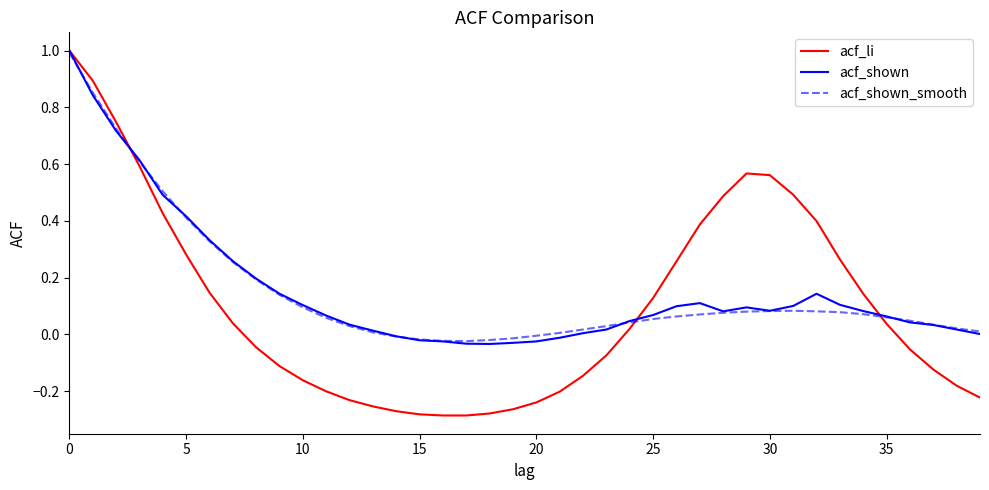

Which series has the widest spread of values?

acf_li